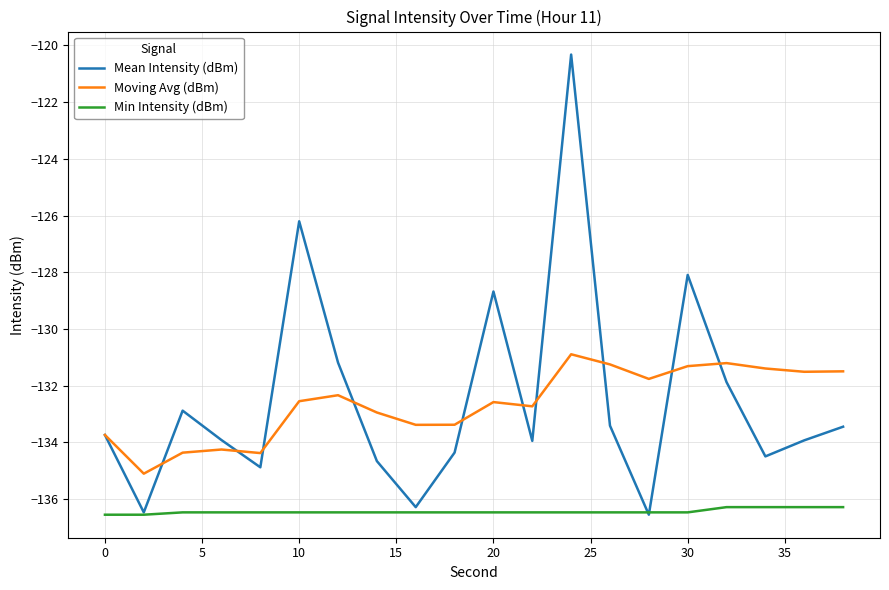

Does the chart have visible grid lines?

Yes